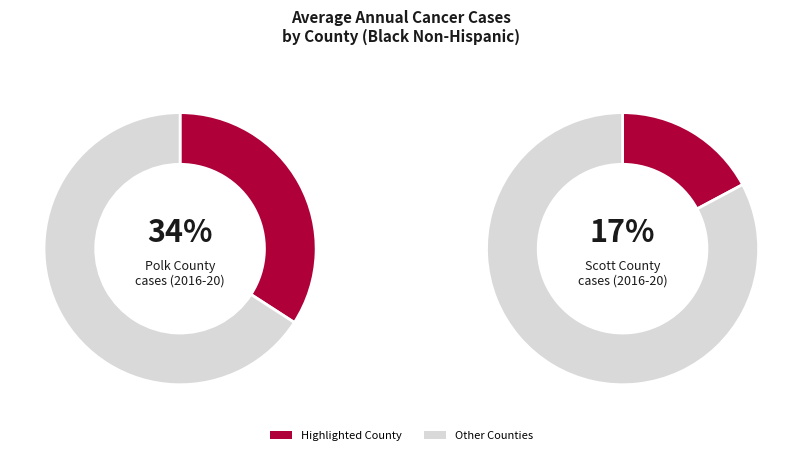

Which category has the biggest portion of the pie?

Polk County